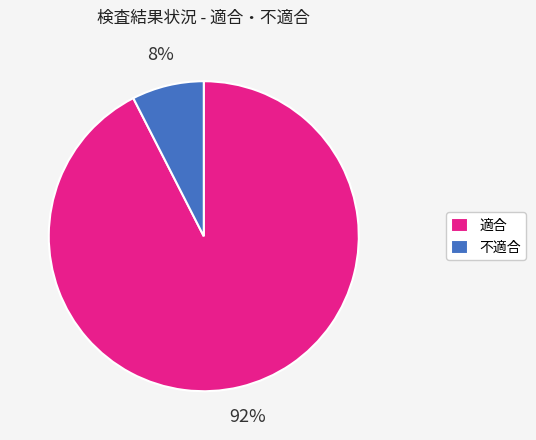

What is the smallest slice in the pie chart?

不適合